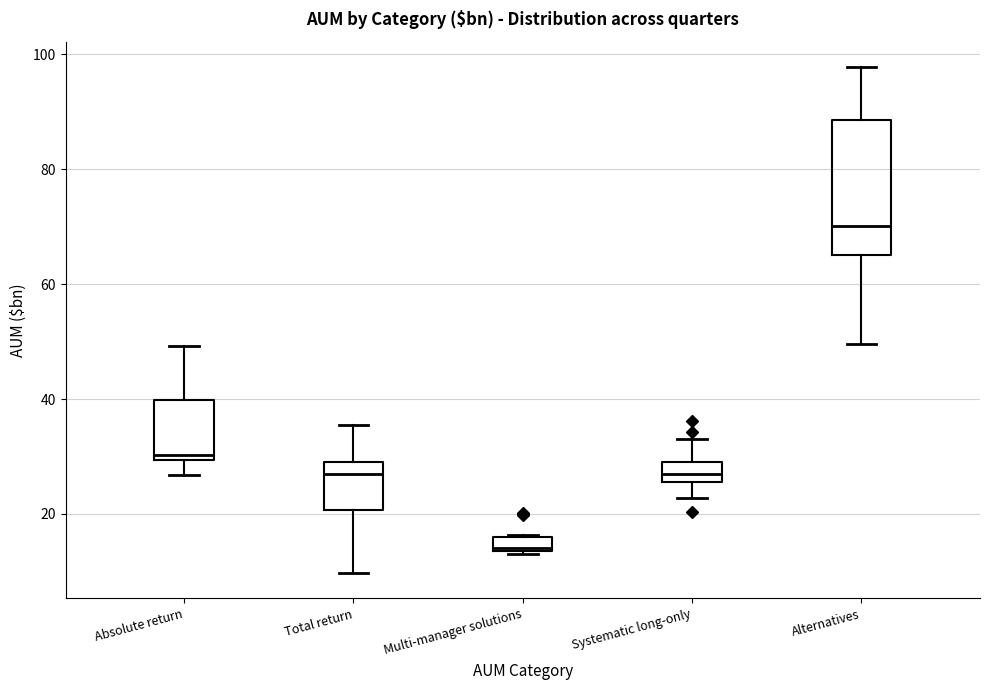

Which box's median line is the lowest?

Multi-manager solutions